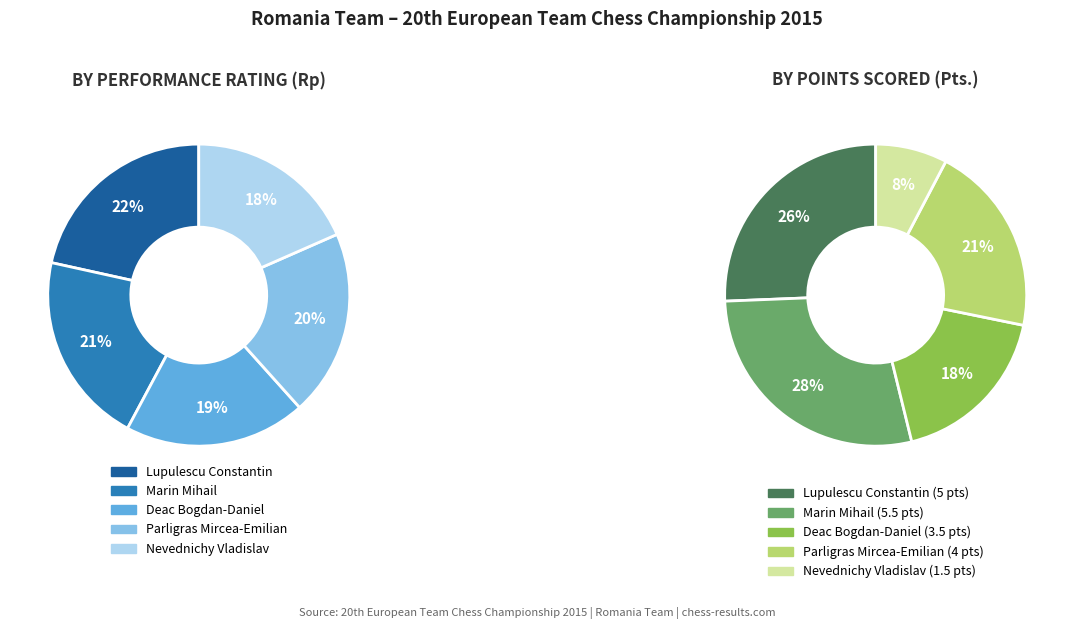

To the nearest percent, what percentage of the pie is Lupulescu Constantin?

22%